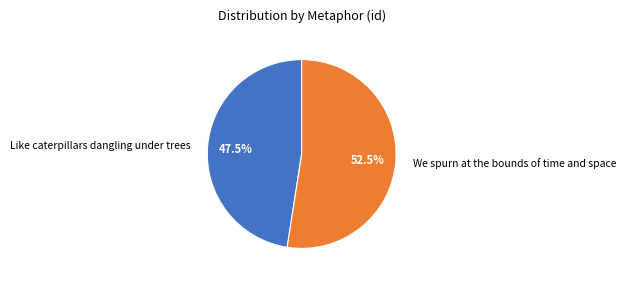

What percentage is NOT represented by We spurn at the bounds of time and space?

47.5%